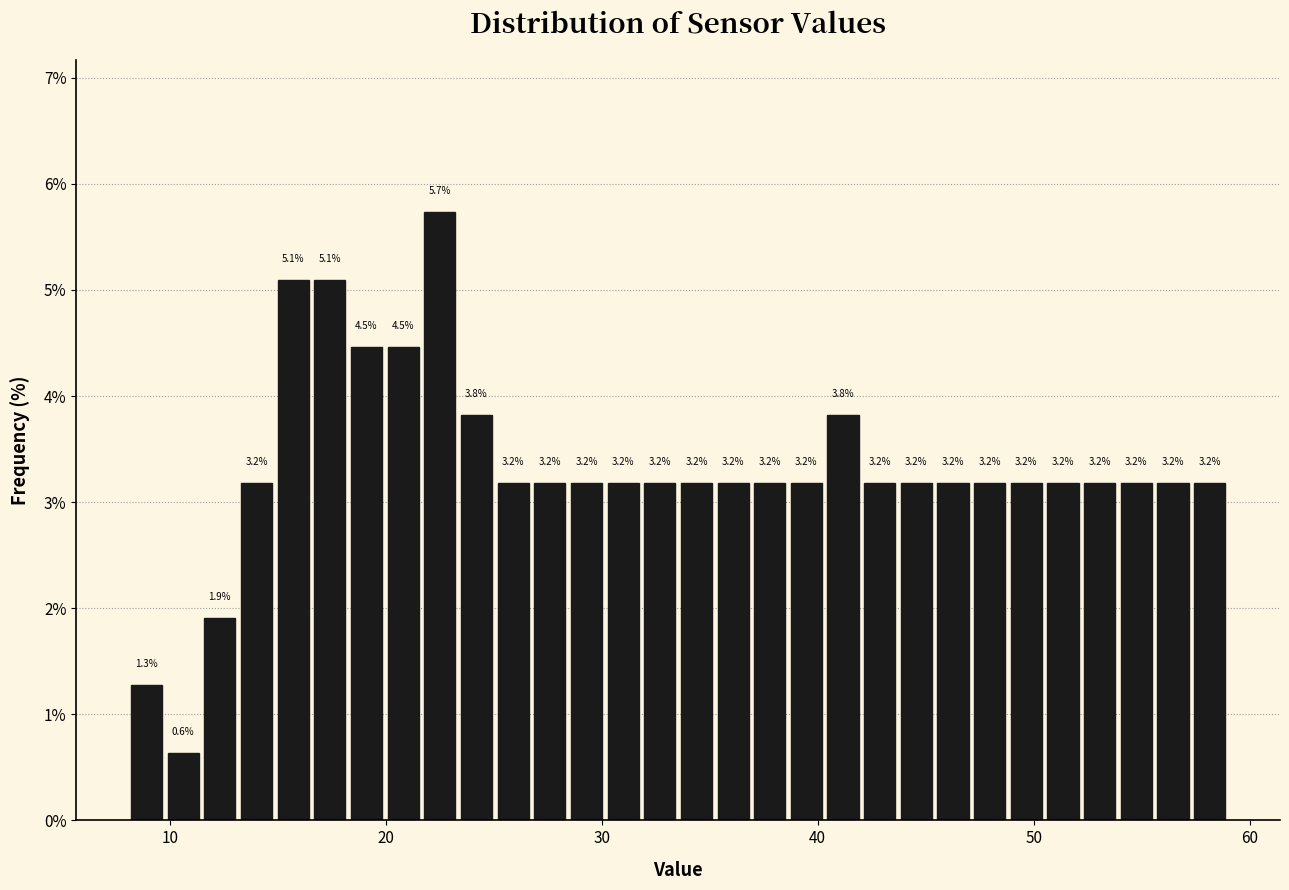

Around what value on the x-axis is the tallest bar? Give the approximate position of its centre, as read against the axis.

23